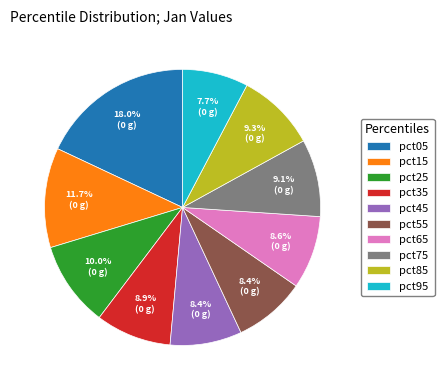

What portion of the pie excludes pct05?

82.0%